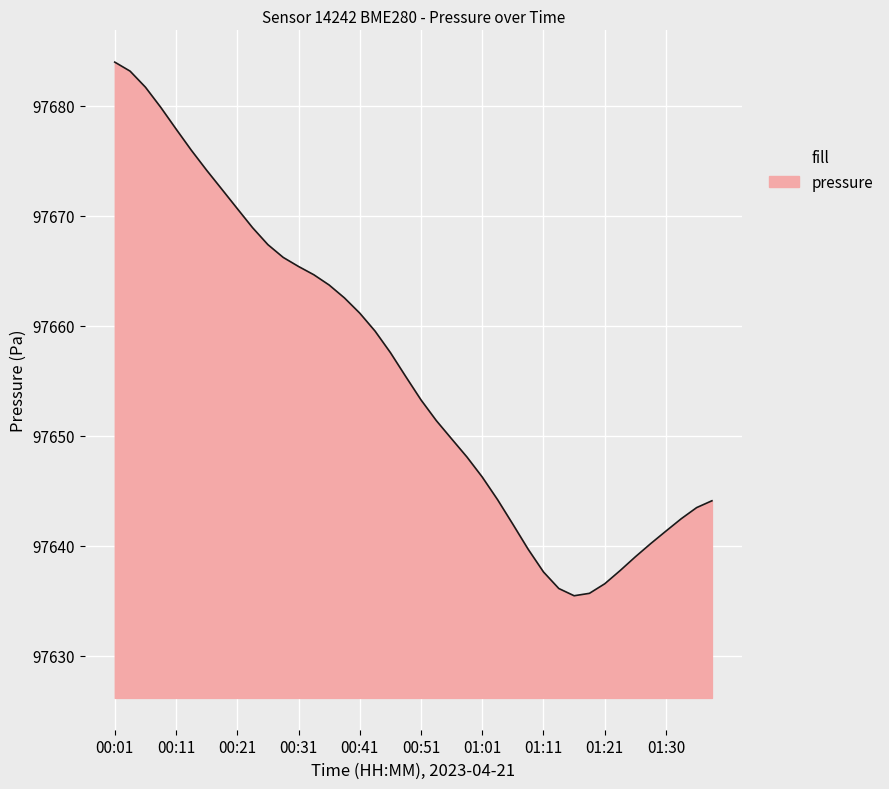

What is the minimum value shown in the chart?

97635.4